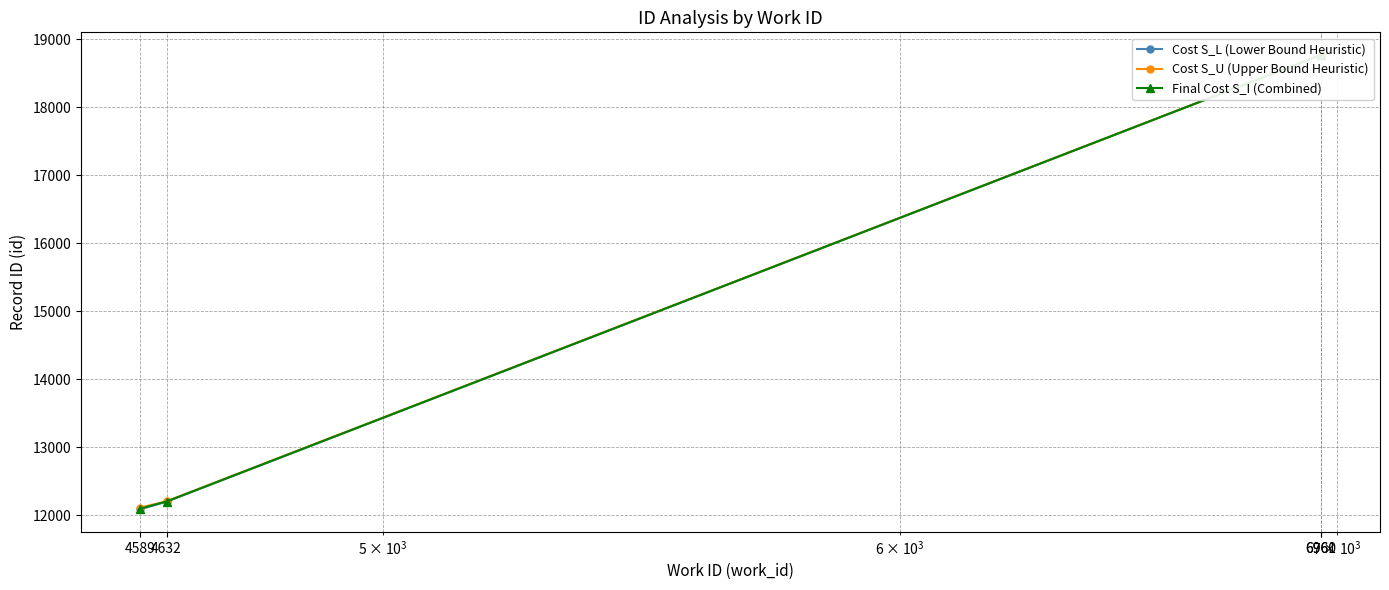

True or false: Cost S_U (Upper Bound Heuristic) has a value of 6137.2 at 4589.

False